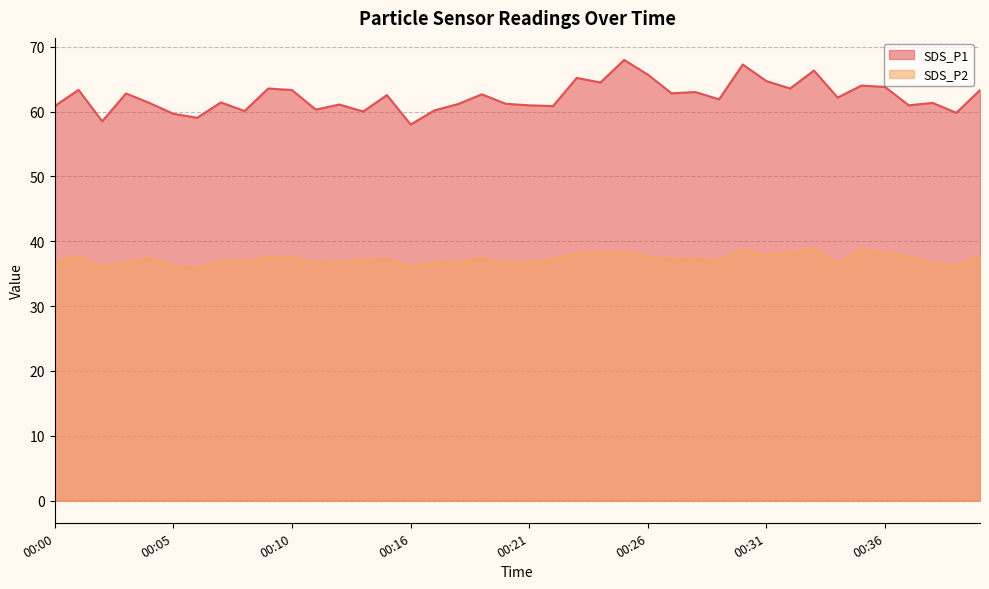

At 00:28, list the series in order from largest to smallest.

SDS_P1, SDS_P2